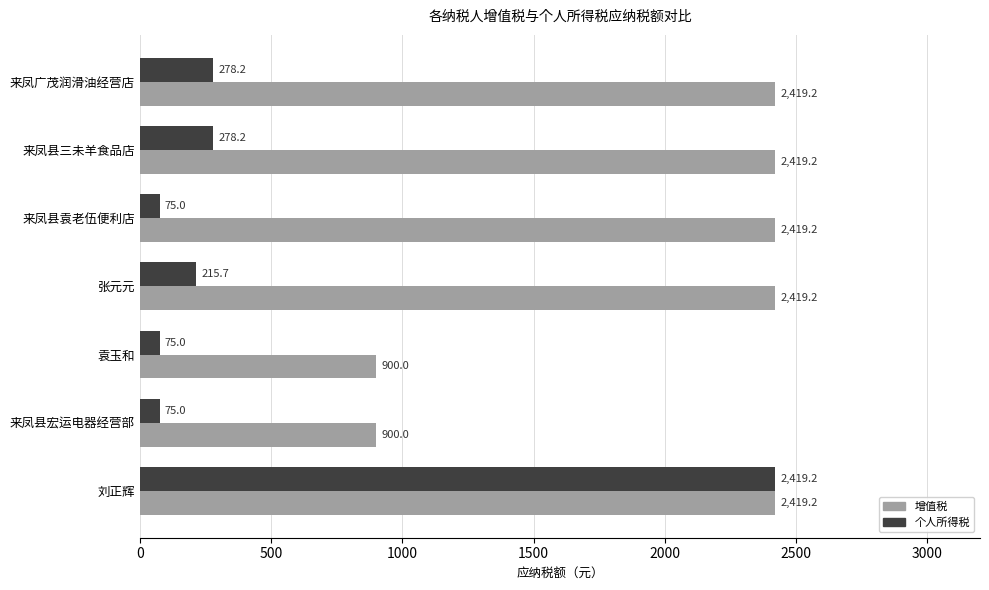

What is the greatest value displayed?

2419.2